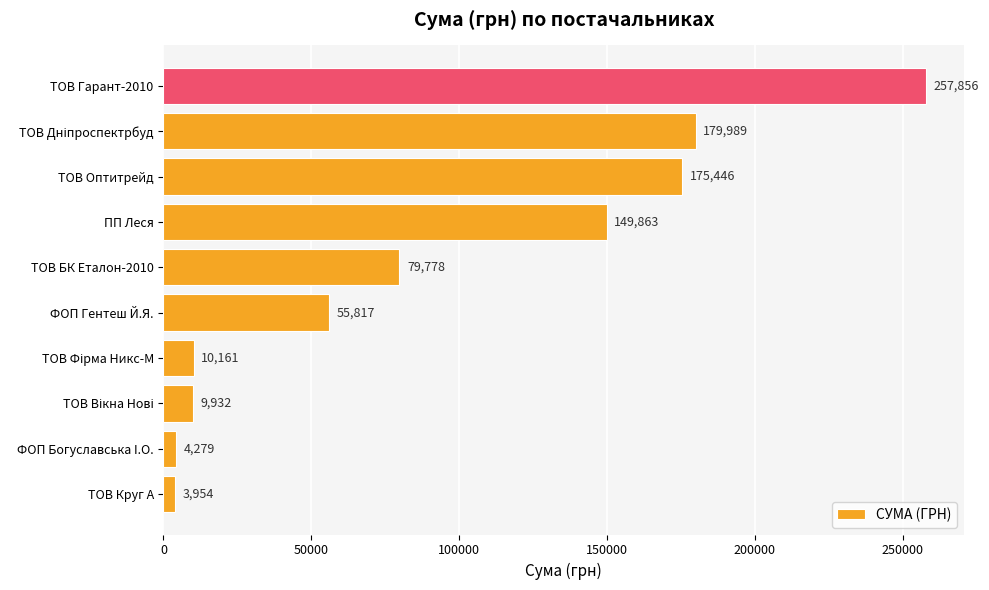

Between ТОВ Гарант-2010 and ПП Леся, which is larger?

ТОВ Гарант-2010